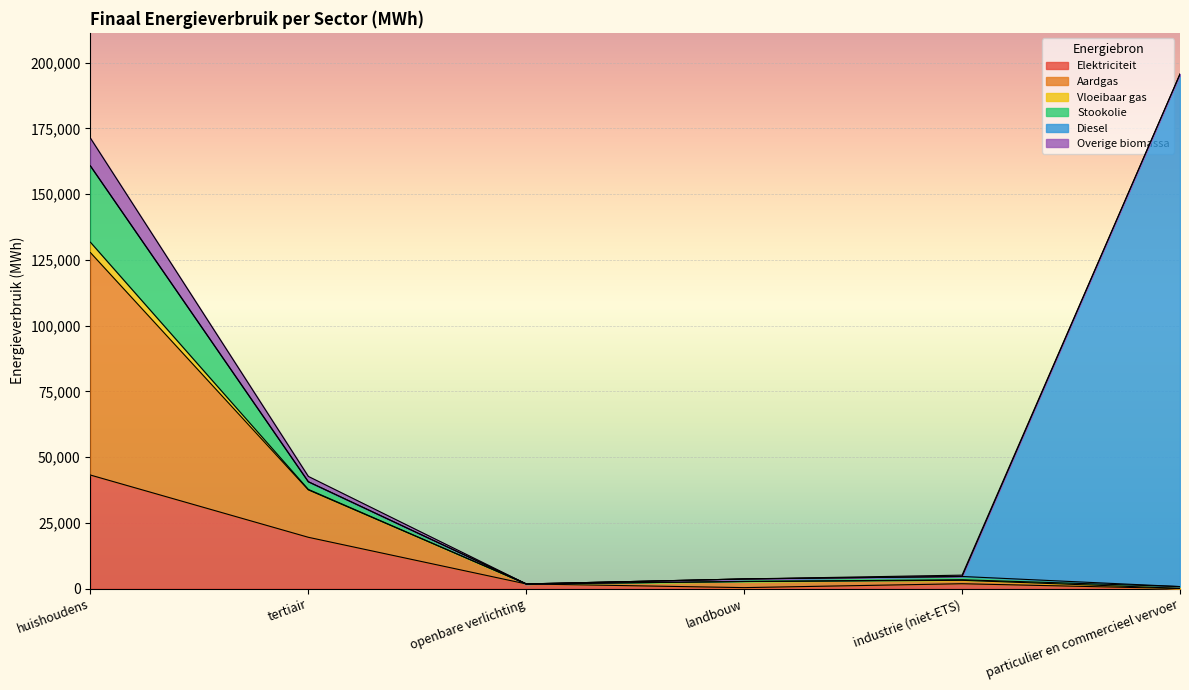

What is the maximum value for Elektriciteit?

43193.9